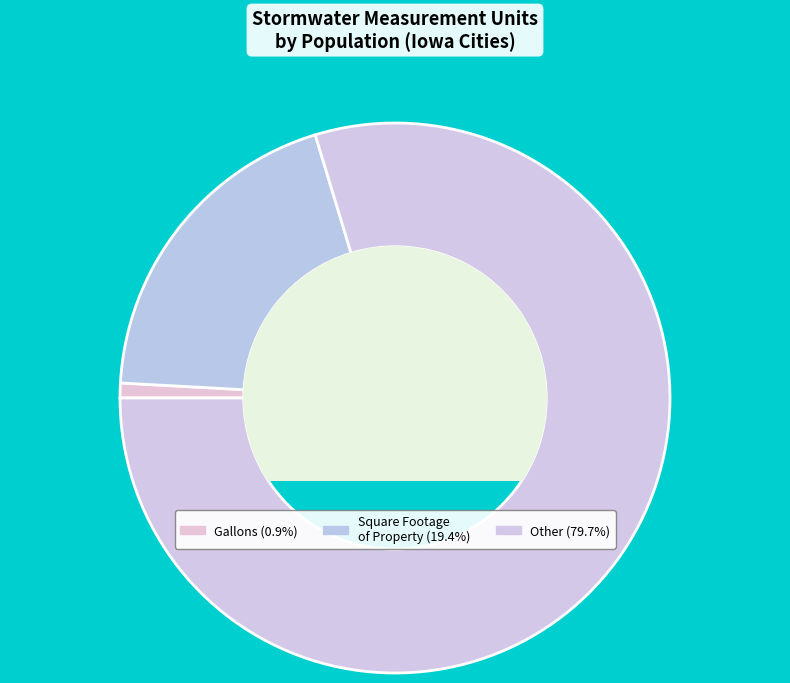

How many slices are in this pie chart?

3